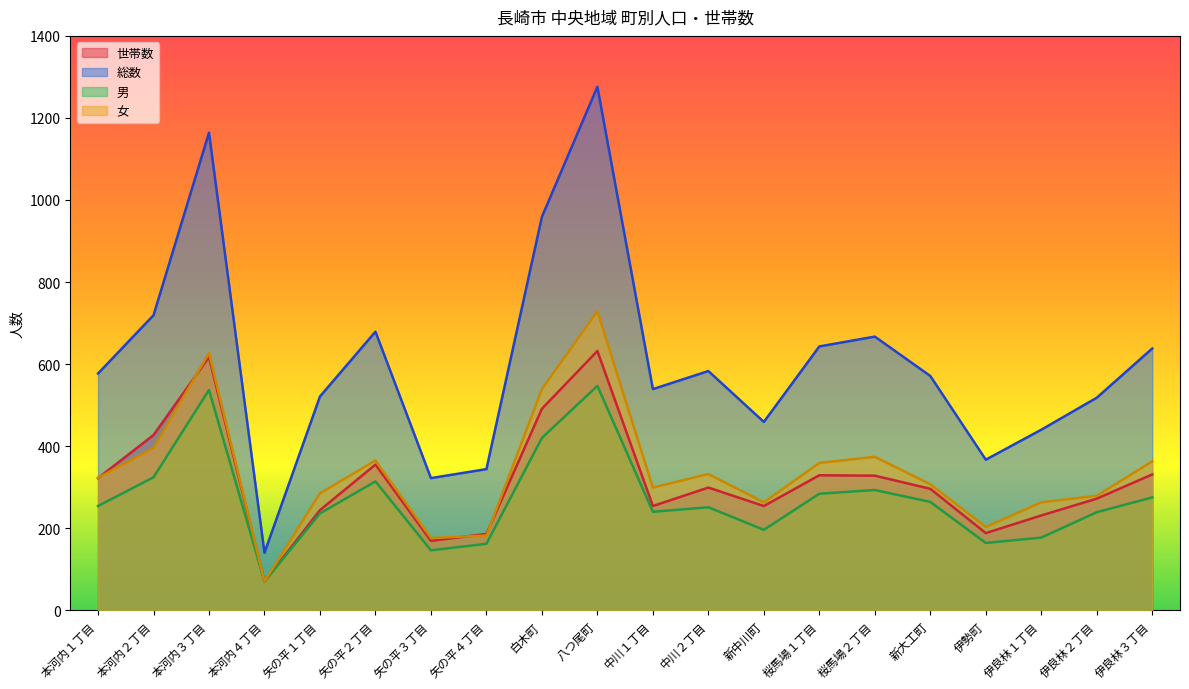

Rank the series at 伊良林３丁目 from lowest to highest value.

男, 世帯数, 女, 総数